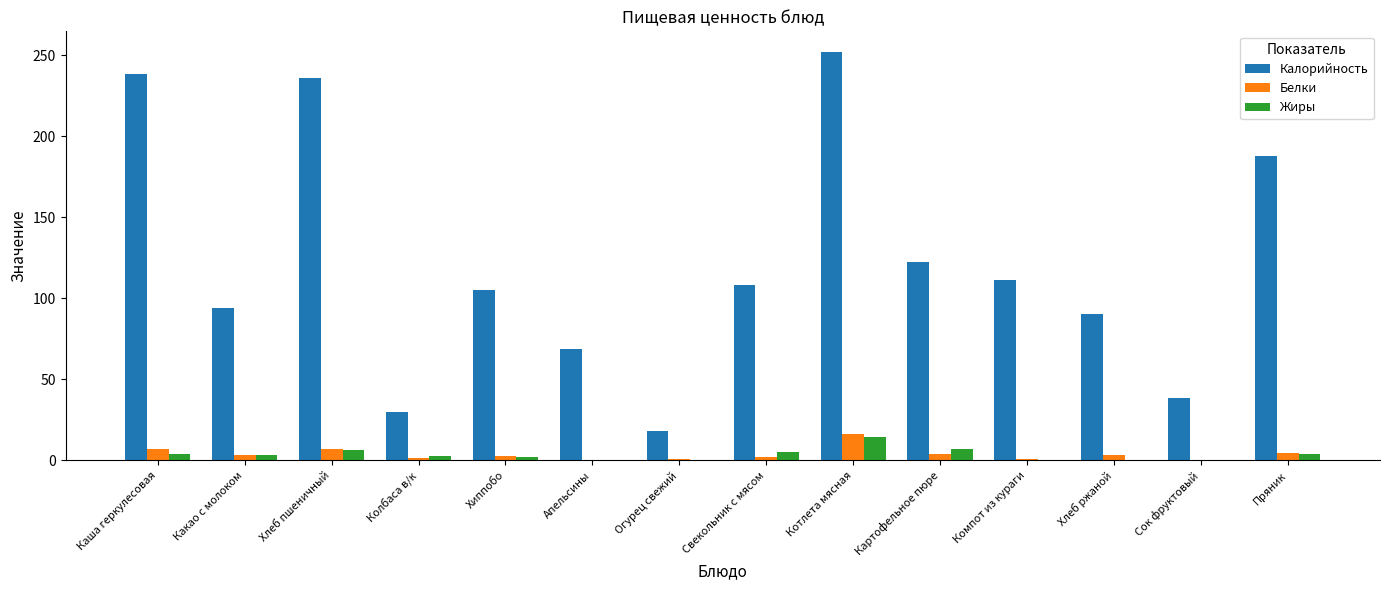

Which series changed the most between Хлеб пшеничный and Свекольник с мясом?

Калорийность